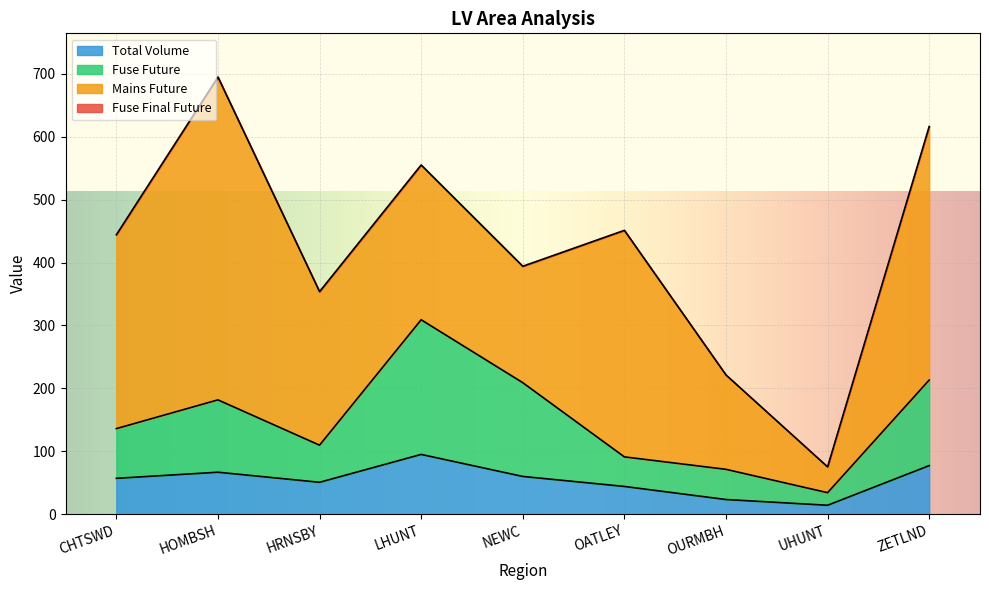

What is the difference between the second highest and minimum values in the Total Volume series?

63.0